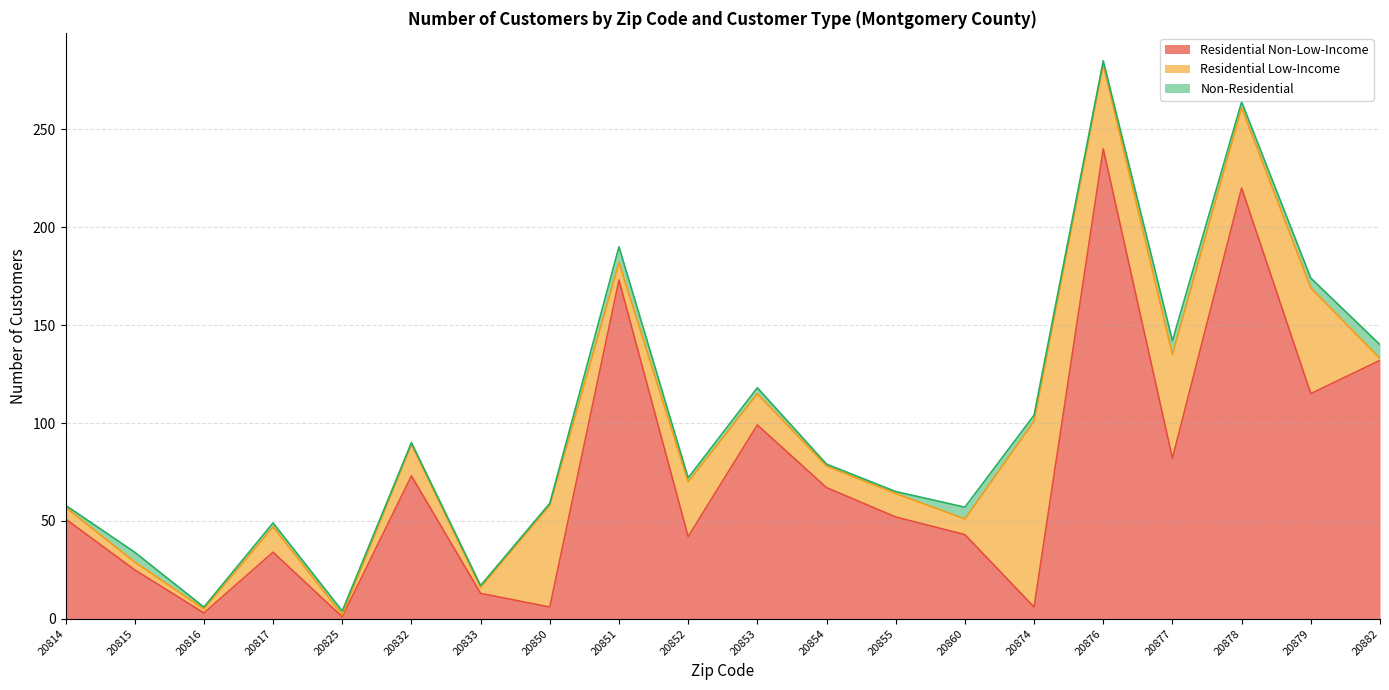

Reading left to right, extract all data points from this chart.

Residential Non-Low-Income: 51	25	3	34	1	73	13	6	173	42	99	67	52	43	6	240	82	220	115	132
Residential Low-Income: 6	4	2	13	1	16	3	52	9	28	16	11	12	8	95	43	53	41	54	1
Non-Residential: 1	5	1	2	2	1	1	1	8	2	3	1	1	6	3	2	7	3	5	7